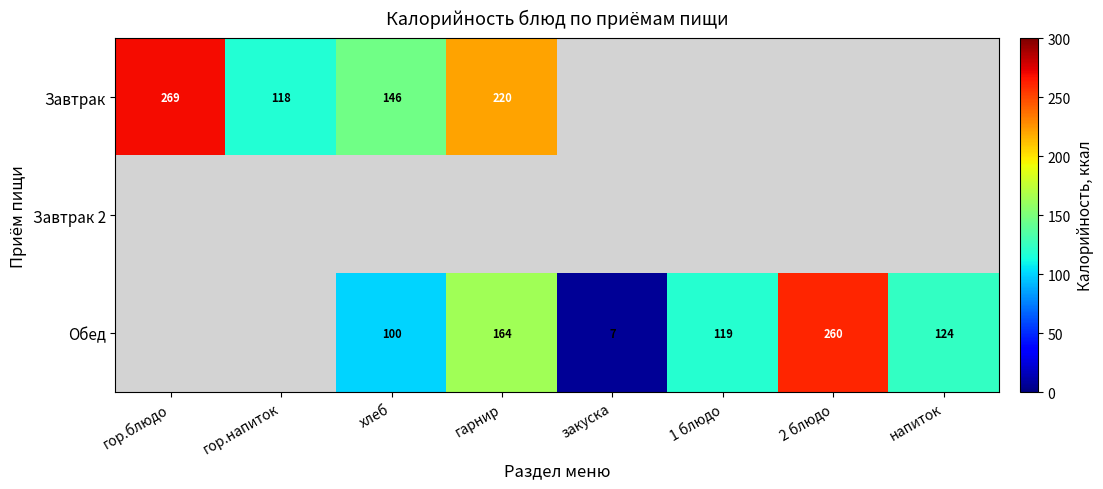

How many data points does each series have?

8